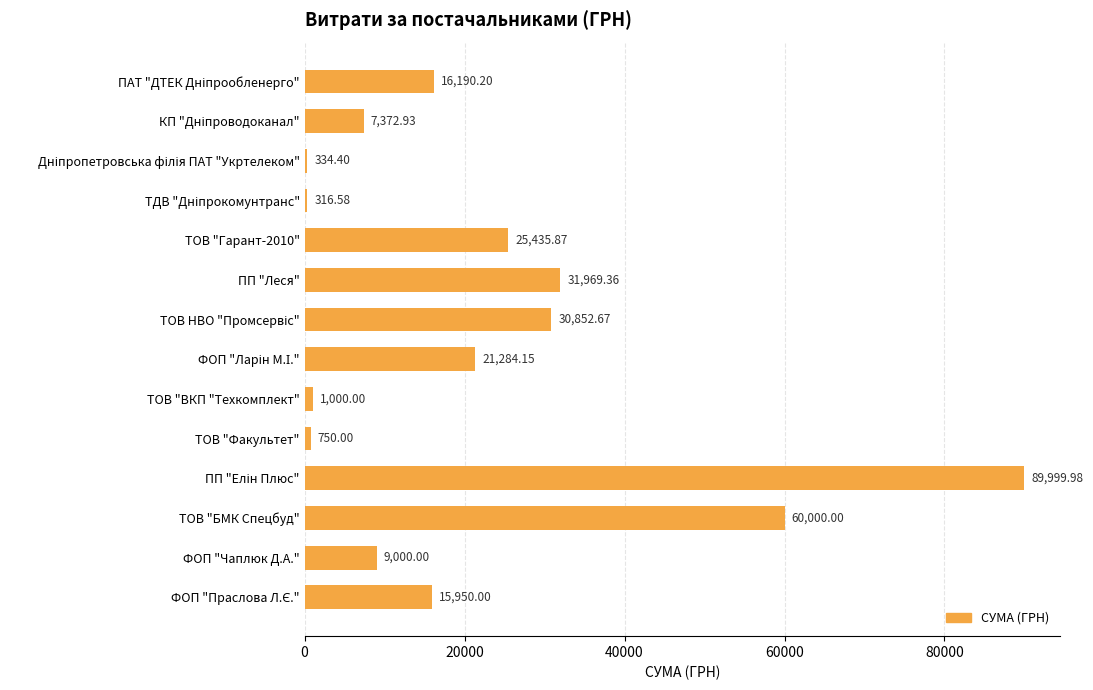

What is the difference between the maximum and second lowest values?

89665.6